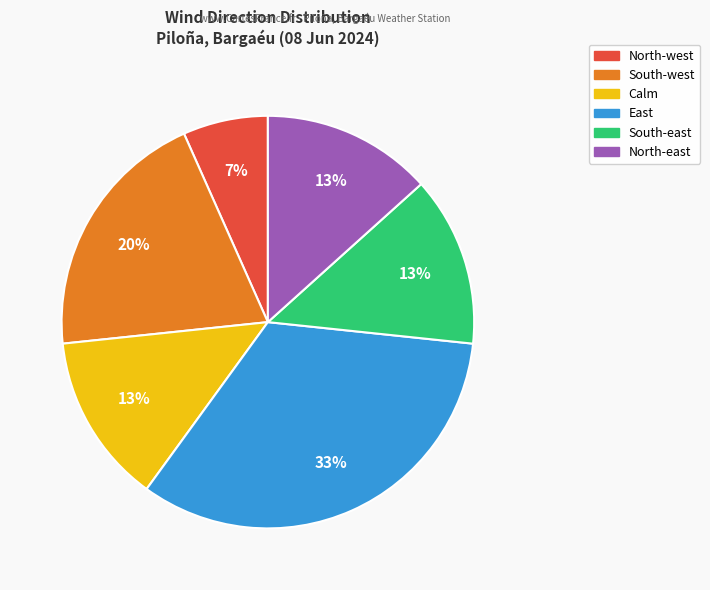

Is there any slice that represents more than half of the pie?

No